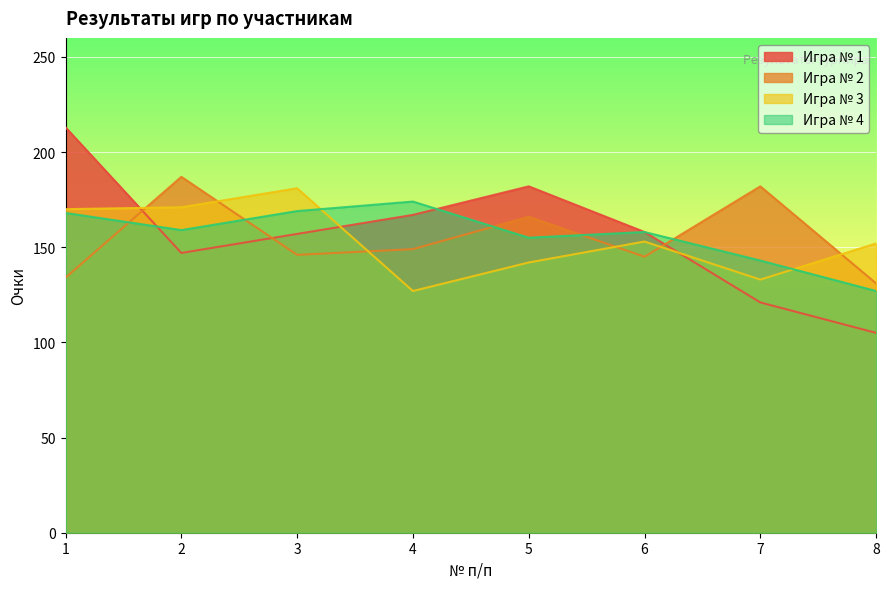

What is the maximum value for Игра № 3?

181